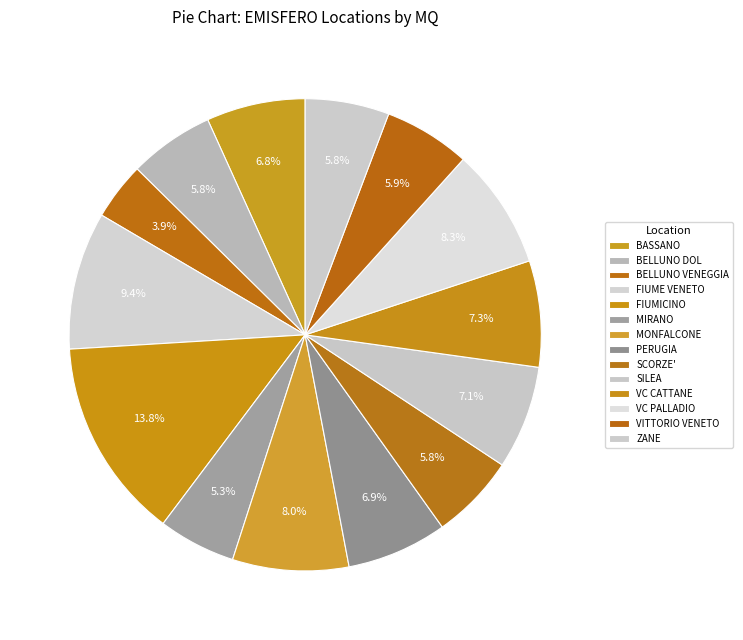

Count the number of slices in the pie.

14